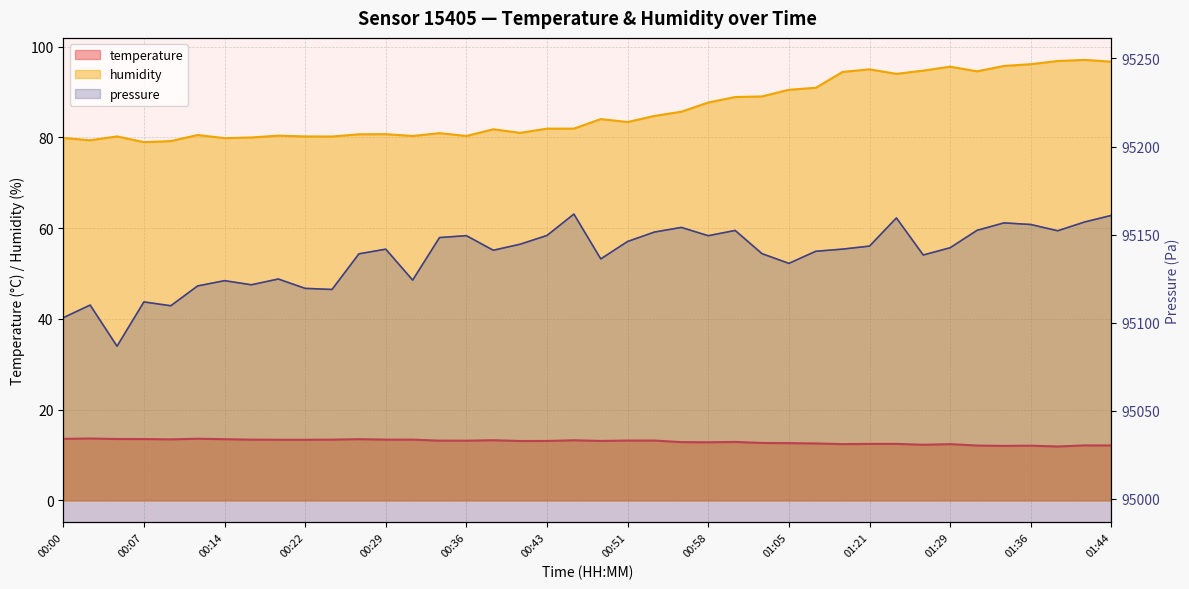

The temperature series shows 13.3 at 00:22. True or false?

True